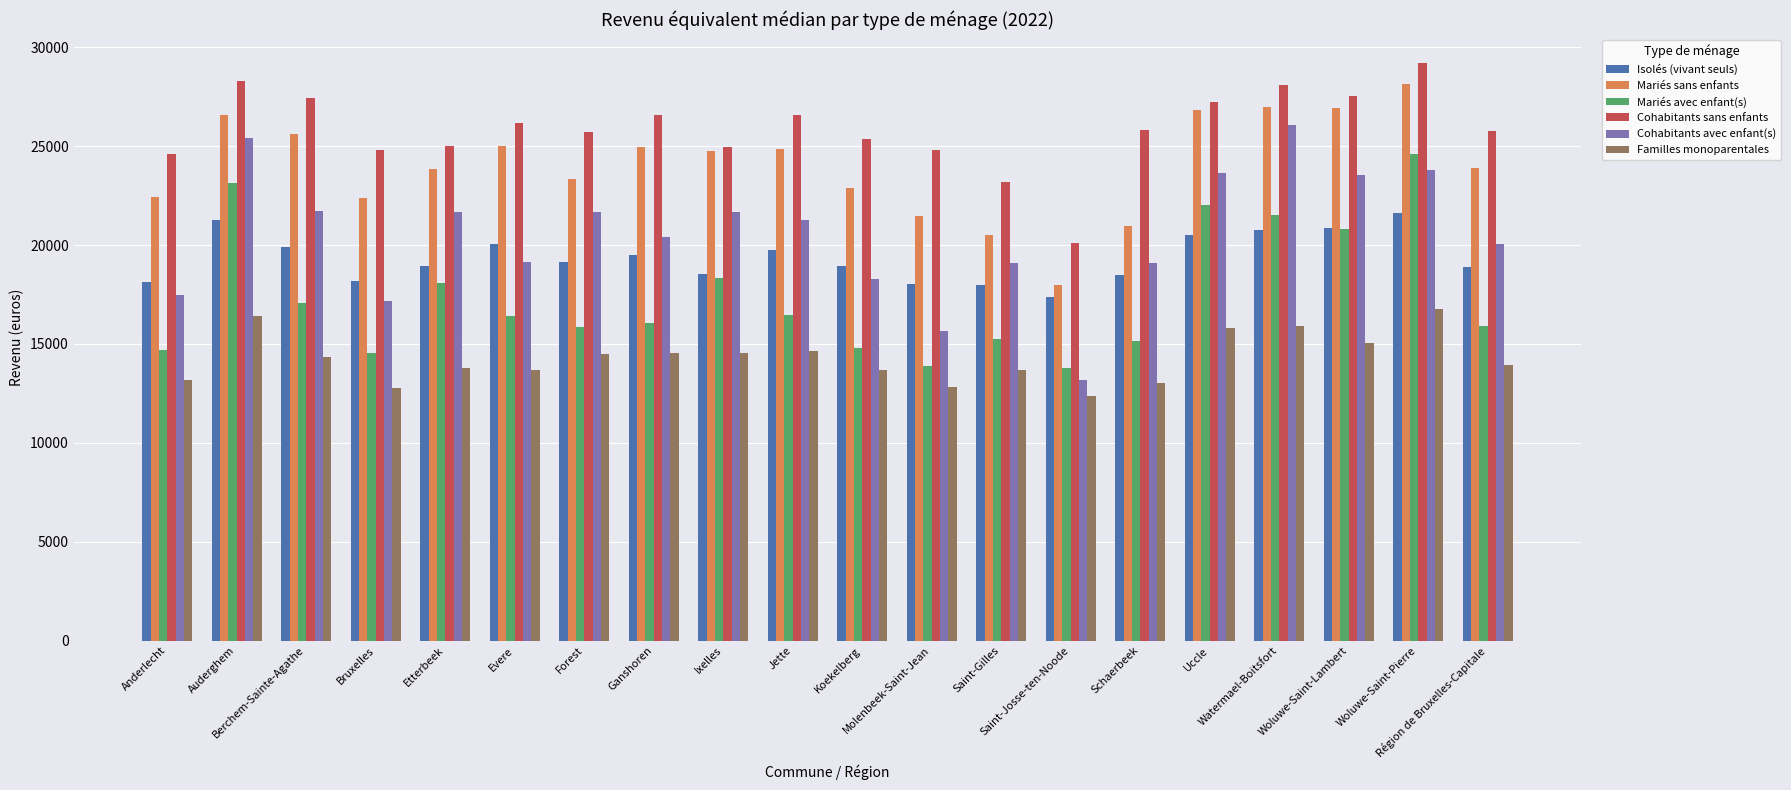

What is the difference between the second highest and second lowest values in the Cohabitants sans enfants series?

5134.8